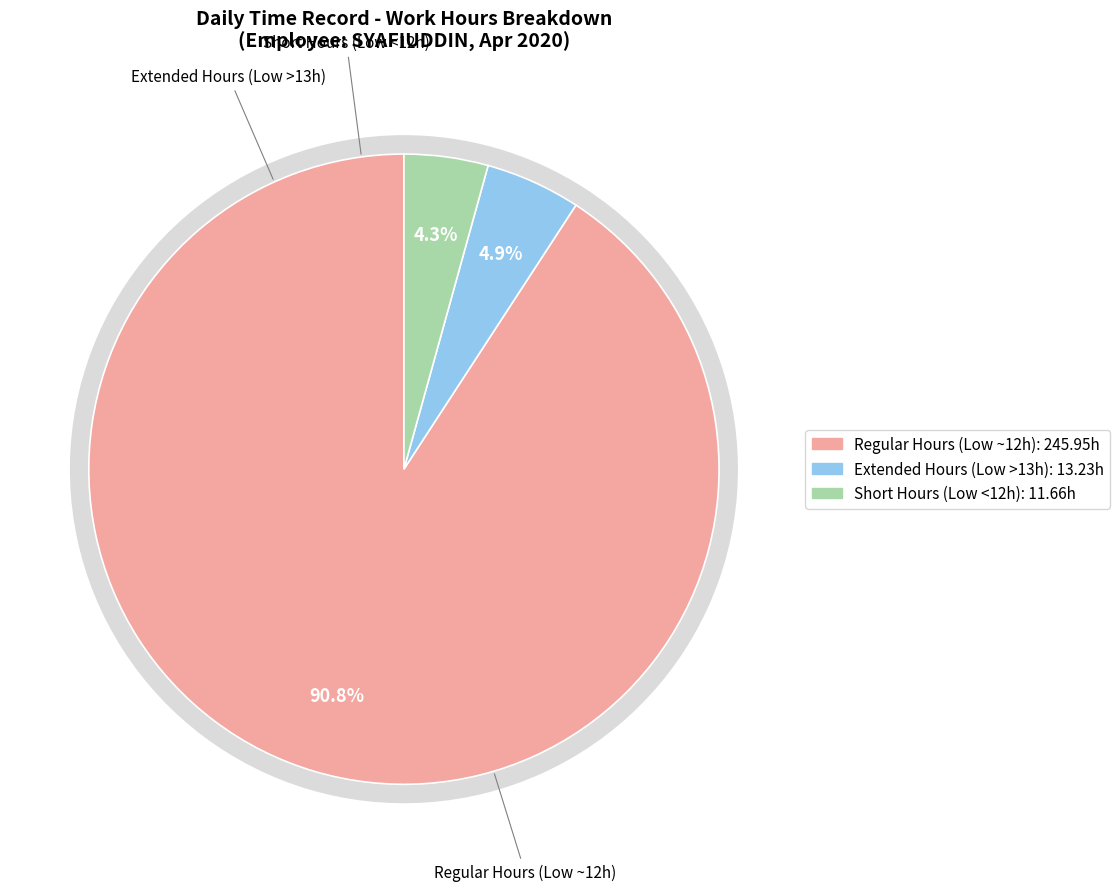

The 16 slice represents 5% of the pie. True or false?

True